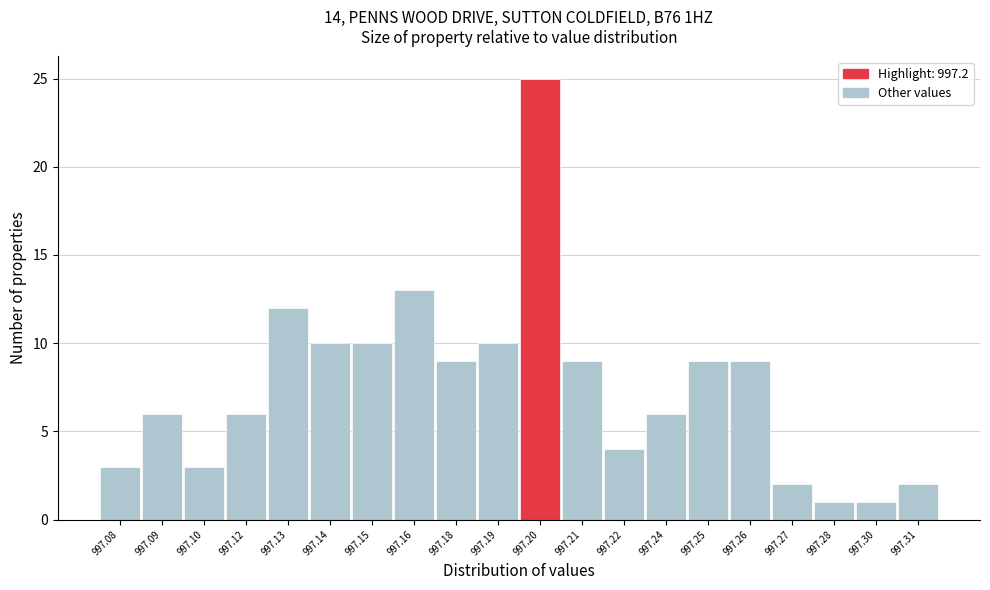

Reading left to right, list all the values displayed in this chart.

997.08=3	997.09=6	997.10=3	997.12=6	997.13=12	997.14=10	997.15=10	997.16=13	997.18=9	997.19=10	997.20=25	997.21=9	997.22=4	997.24=6	997.25=9	997.26=9	997.27=2	997.28=1	997.30=1	997.31=2